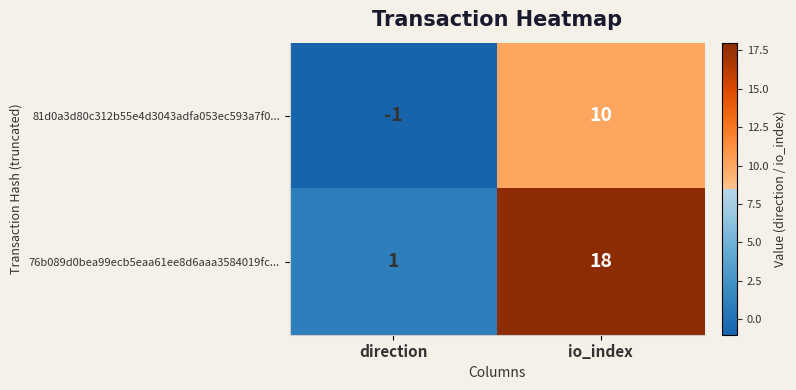

True or false: 81d0a3d80c312b55e4d3043adfa053ec593a7f0... has a value of 7 at io_index.

False